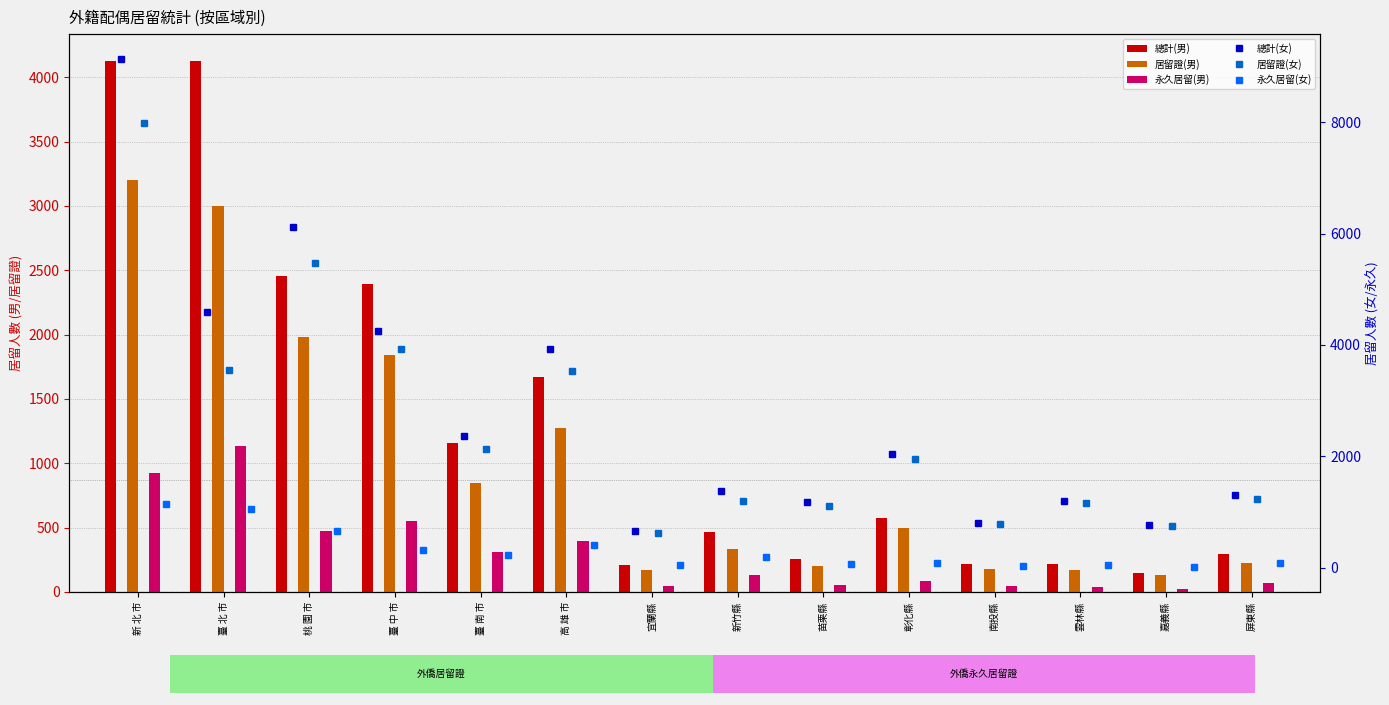

What is the difference between the second highest and second lowest values in the 居留證(女) series?

4721